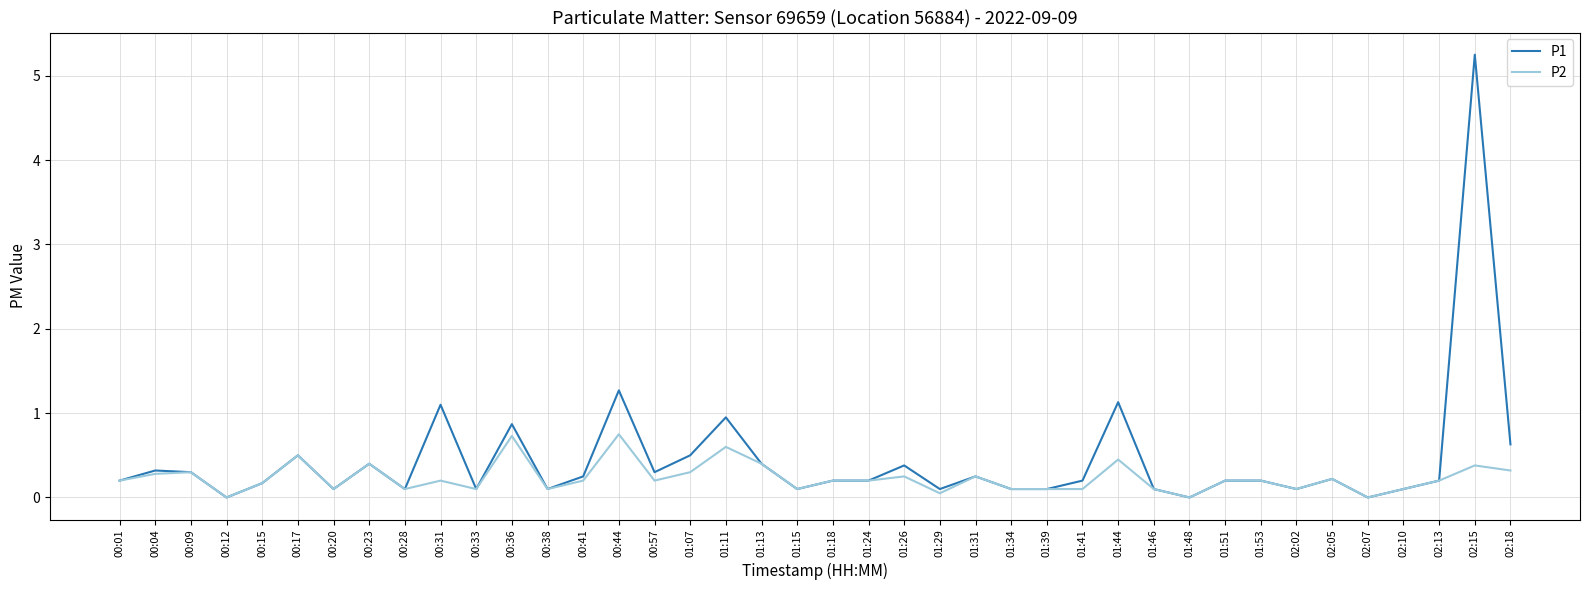

List the series in order of their peak value, highest first.

P1, P2